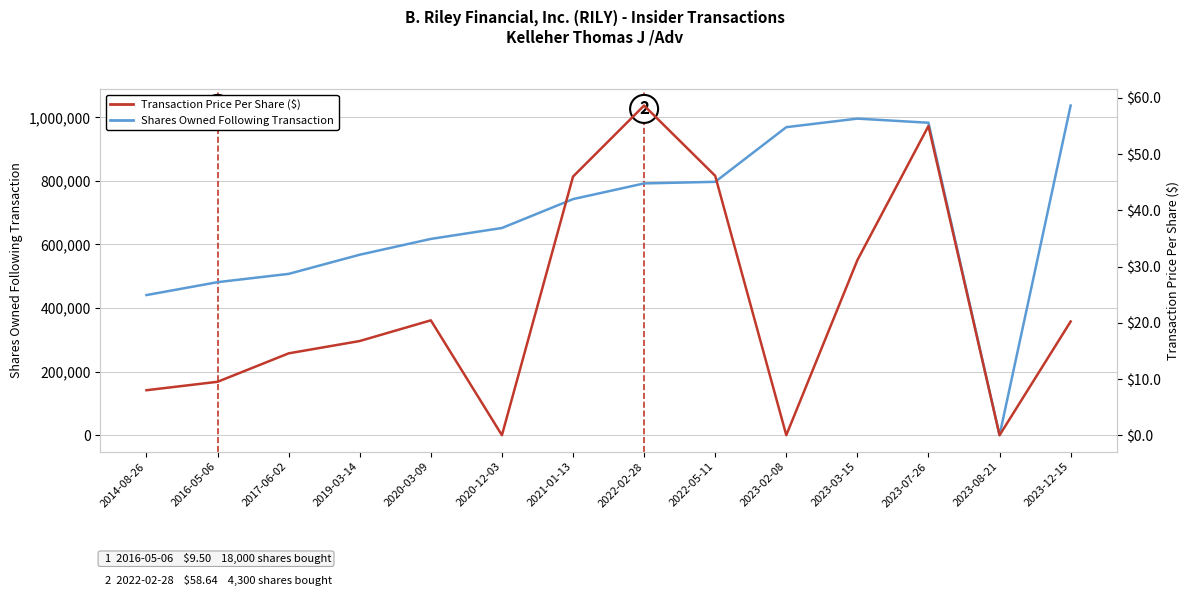

At how many categories does at least one series exceed 853180?

4